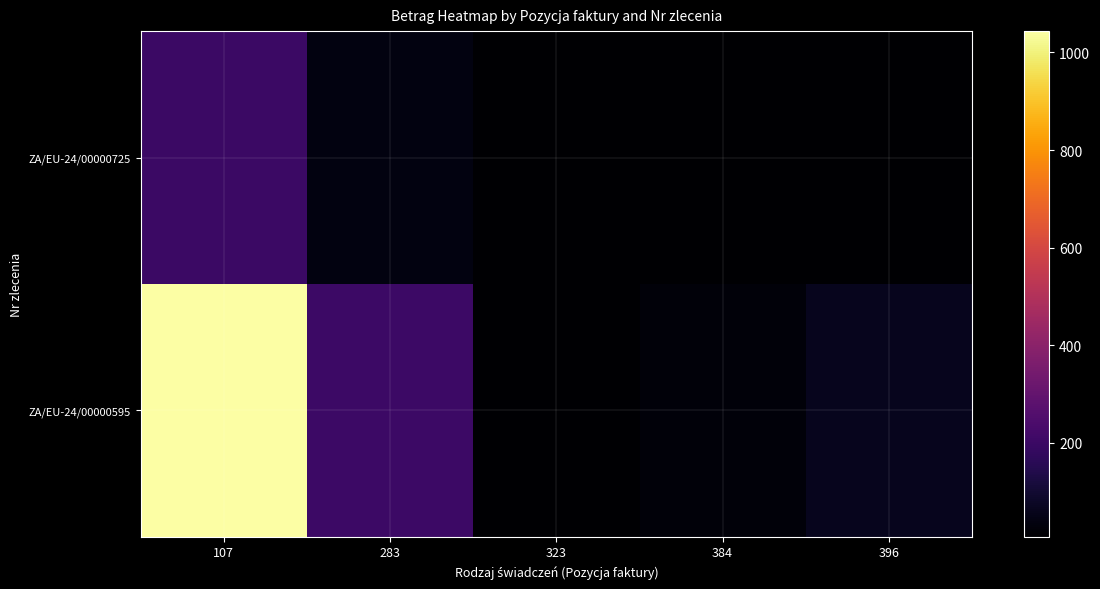

At 107, list the series in order from smallest to largest.

ZA/EU-24/00000725, ZA/EU-24/00000595